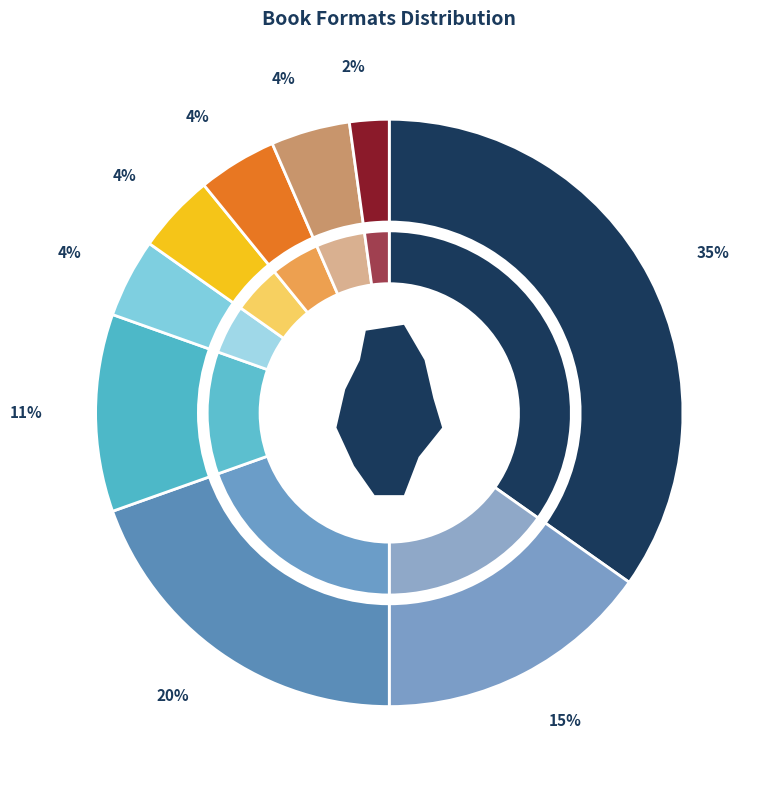

What is the change in value from eBook to Board Book?

-5